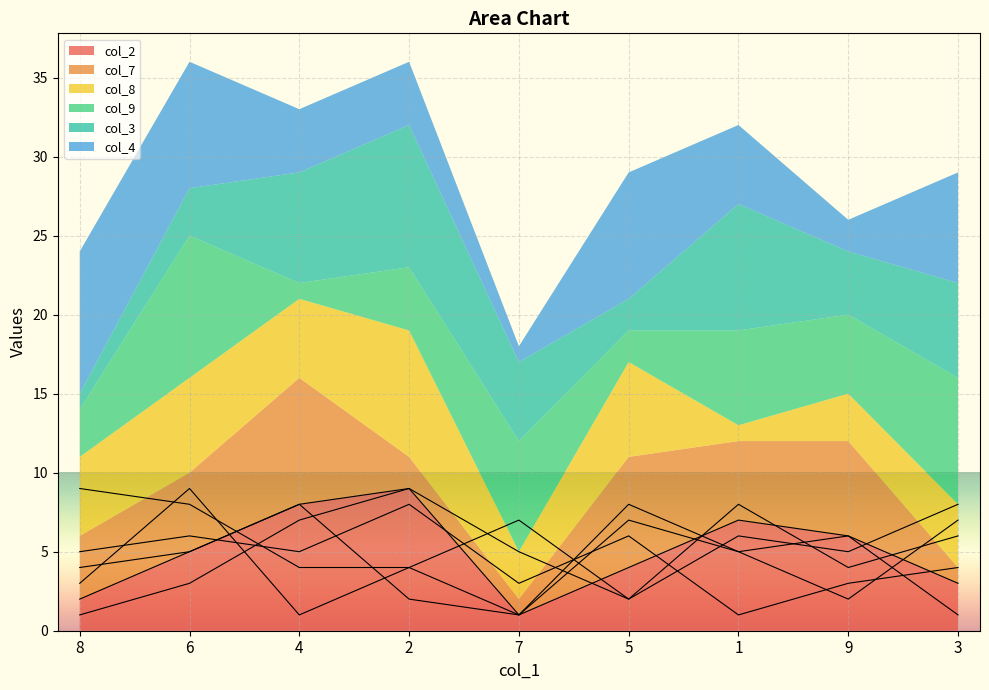

What is the value of the col_8 point at the 2nd from the left?

6